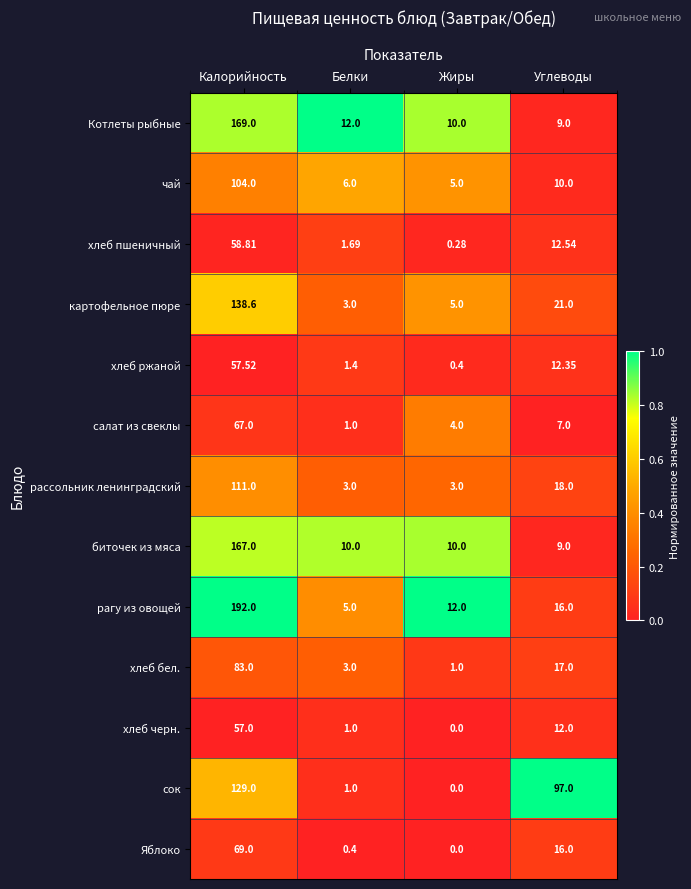

Where does the рагу из овощей series first go above 16?

Калорийность